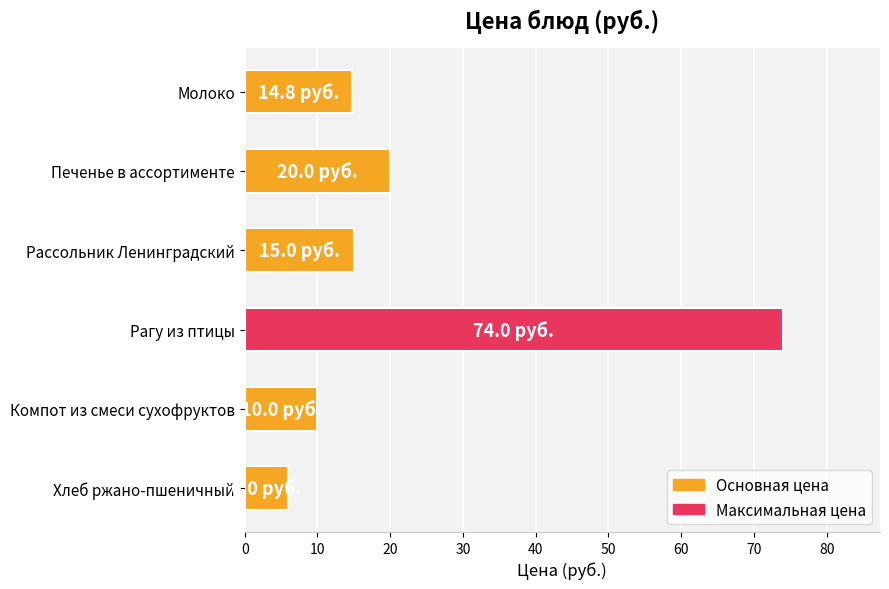

What value does the data have at Молоко?

14.8